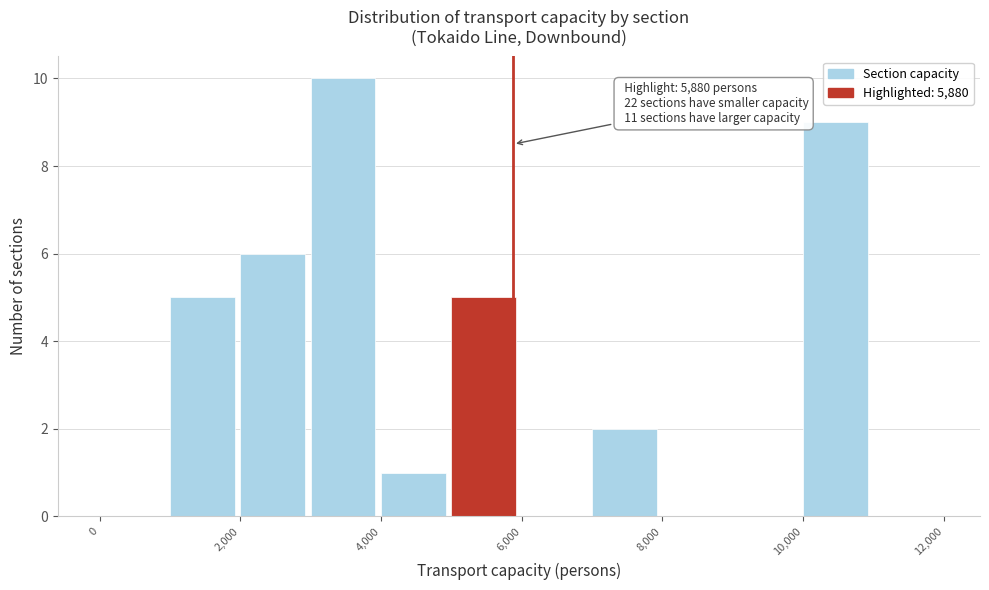

Over which range of the x-axis is the bar tallest?

3000 to 4000